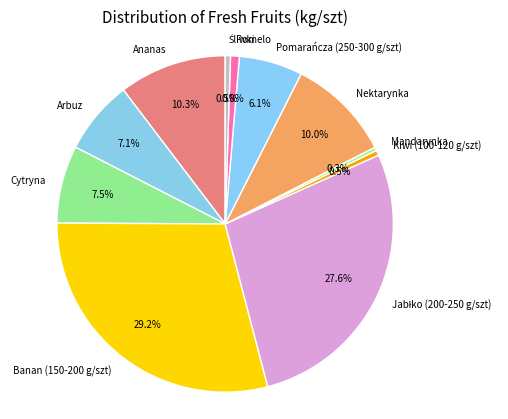

To the nearest percent, what is the difference between the largest and smallest slice percentages?

29%